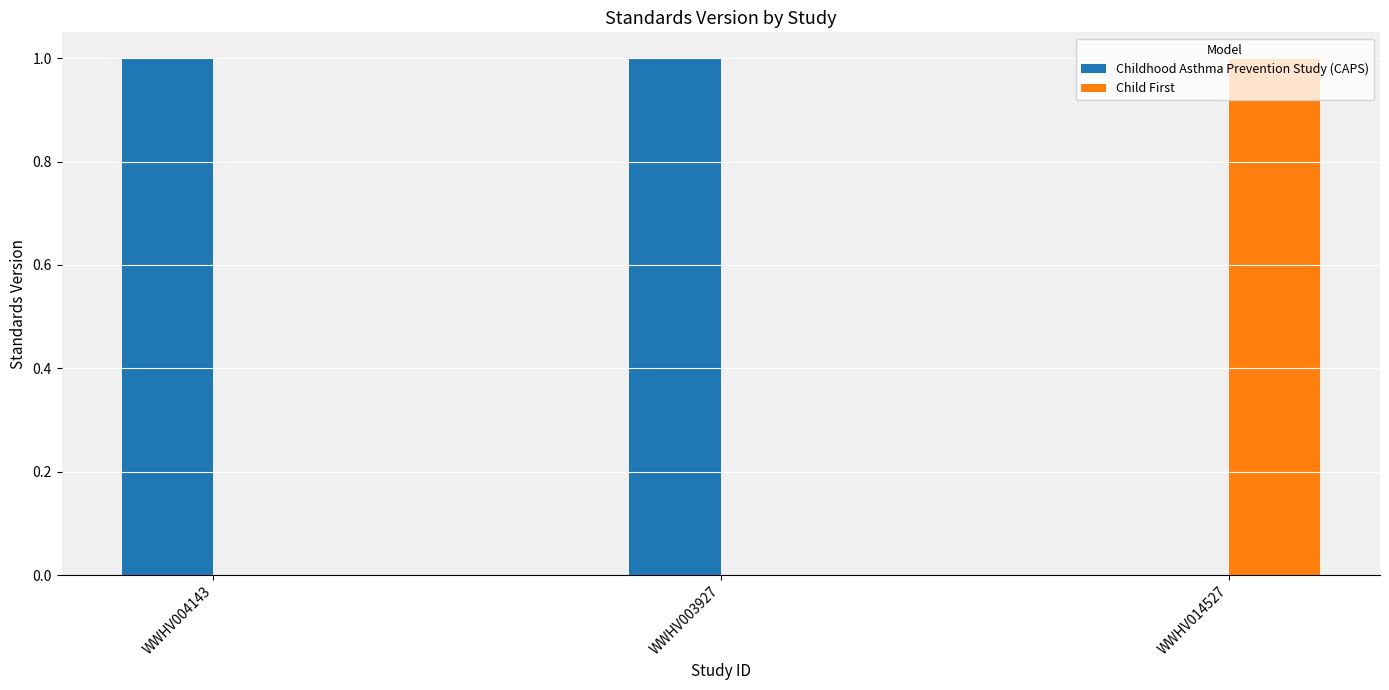

What is the maximum value for Child First?

1